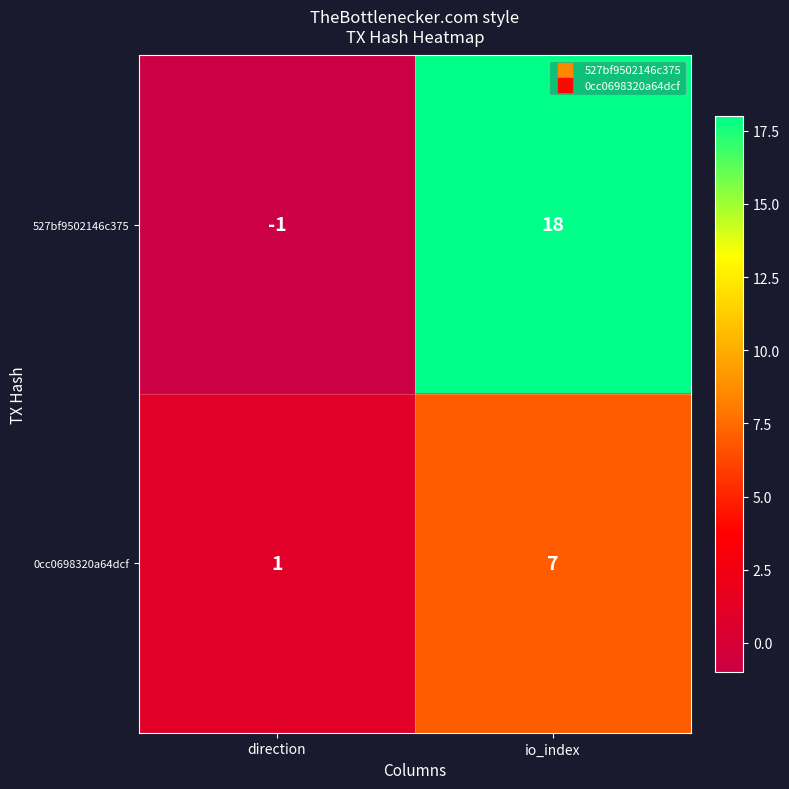

What is the difference between the maximum and minimum values in the 0cc0698320a64dcf series?

6